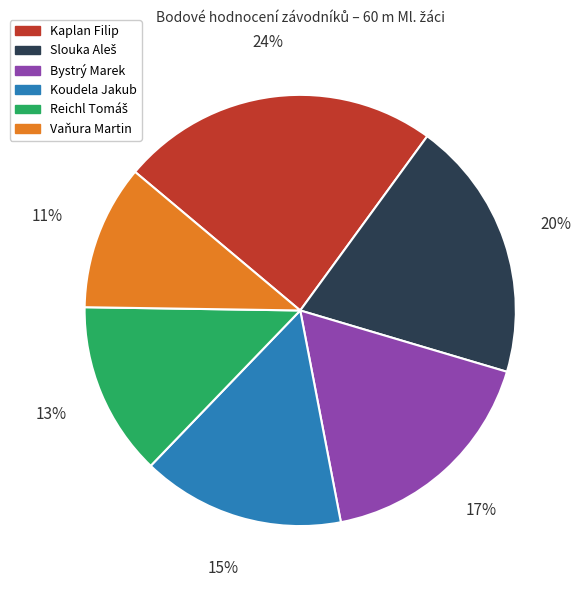

To the nearest percent, what is the average slice percentage?

17%